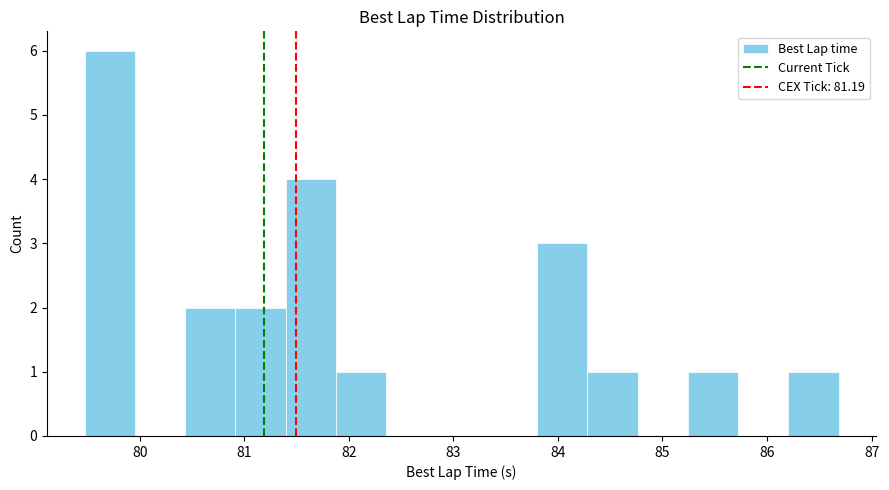

Over which range of the x-axis is the bar tallest?

79.5 to 80.0